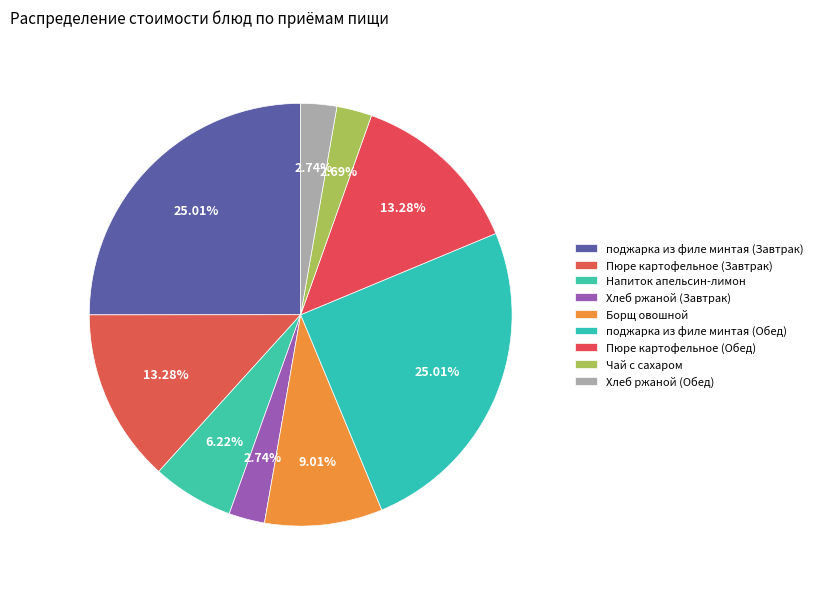

Rank the categories by value from highest to lowest.

поджарка из филе минтая (Завтрак), поджарка из филе минтая (Обед), Пюре картофельное (Завтрак), Пюре картофельное (Обед), Борщ овошной, Напиток апельсин-лимон, Хлеб ржаной (Завтрак), Хлеб ржаной (Обед), Чай с сахаром